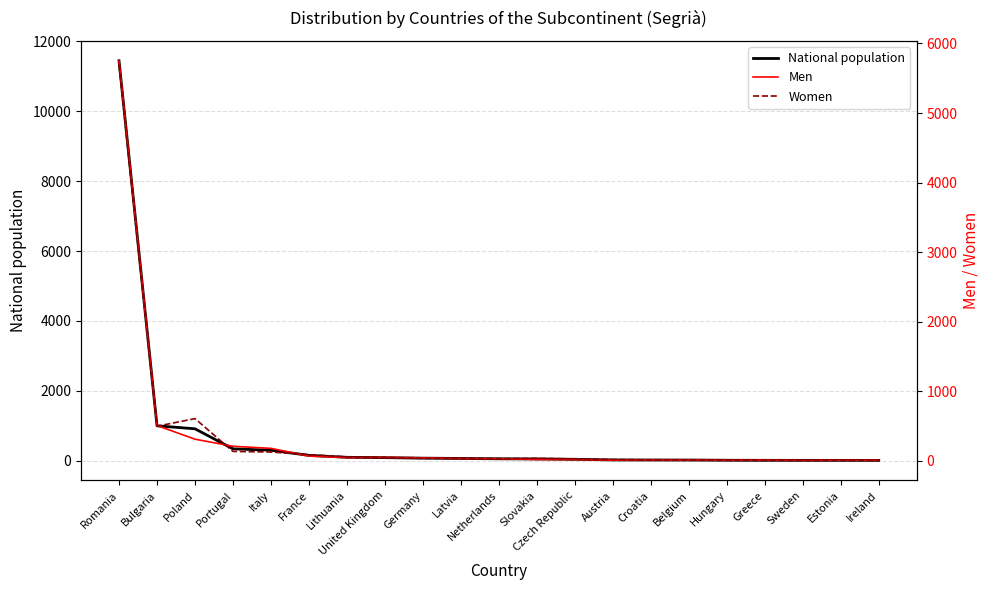

What is the label of the 9th point from the left?

Germany